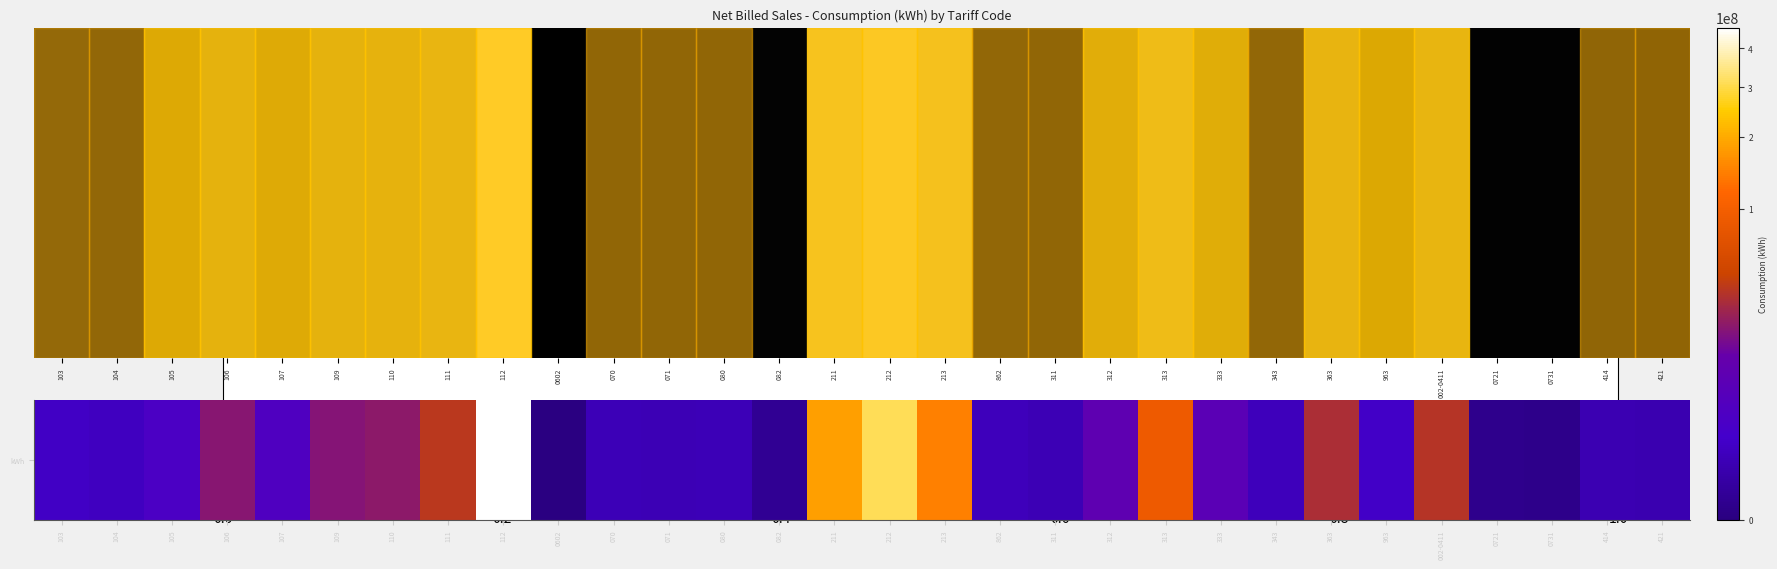

The chart shows a value of 184455804 at 211. True or false?

True